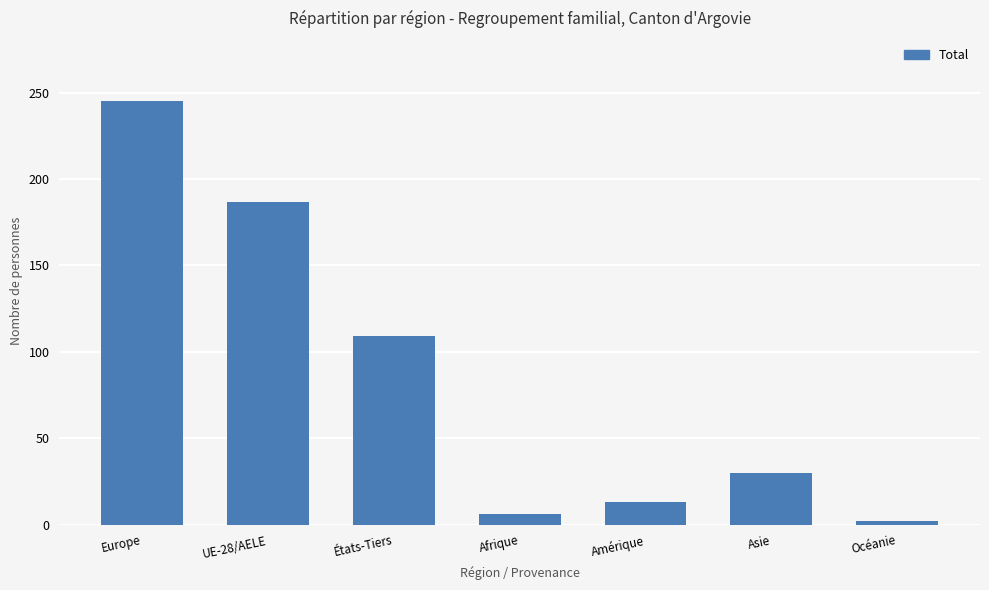

Reading left to right, extract all data points from this chart.

Europe=245	UE-28/AELE=187	États-Tiers=109	Afrique=6	Amérique=13	Asie=30	Océanie=2